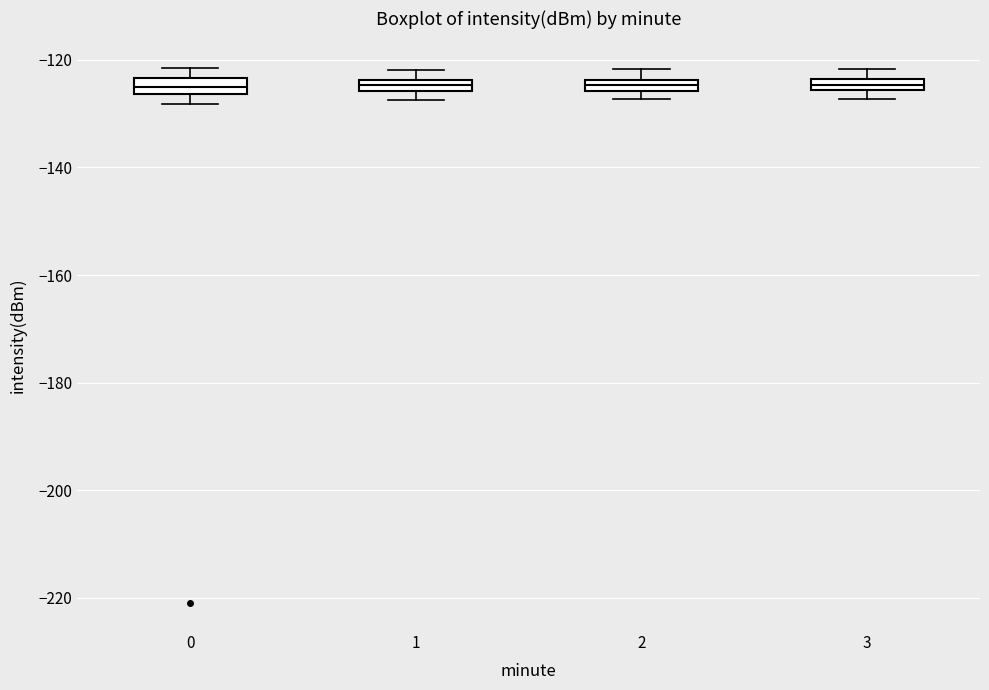

Where is the upper edge of the box at x = 3 on the y-axis? The values are not printed on the chart, so give them approximately, as read against the axis.

-124